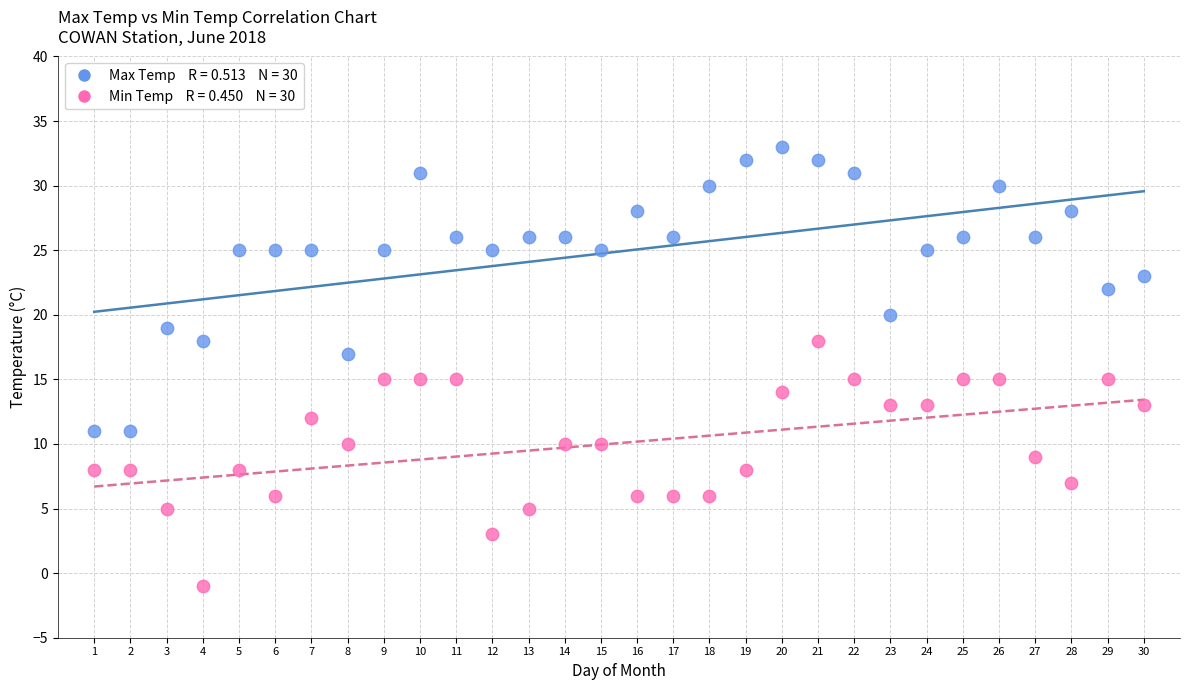

Across all data points, what is the range of Y values (max minus min)?

34